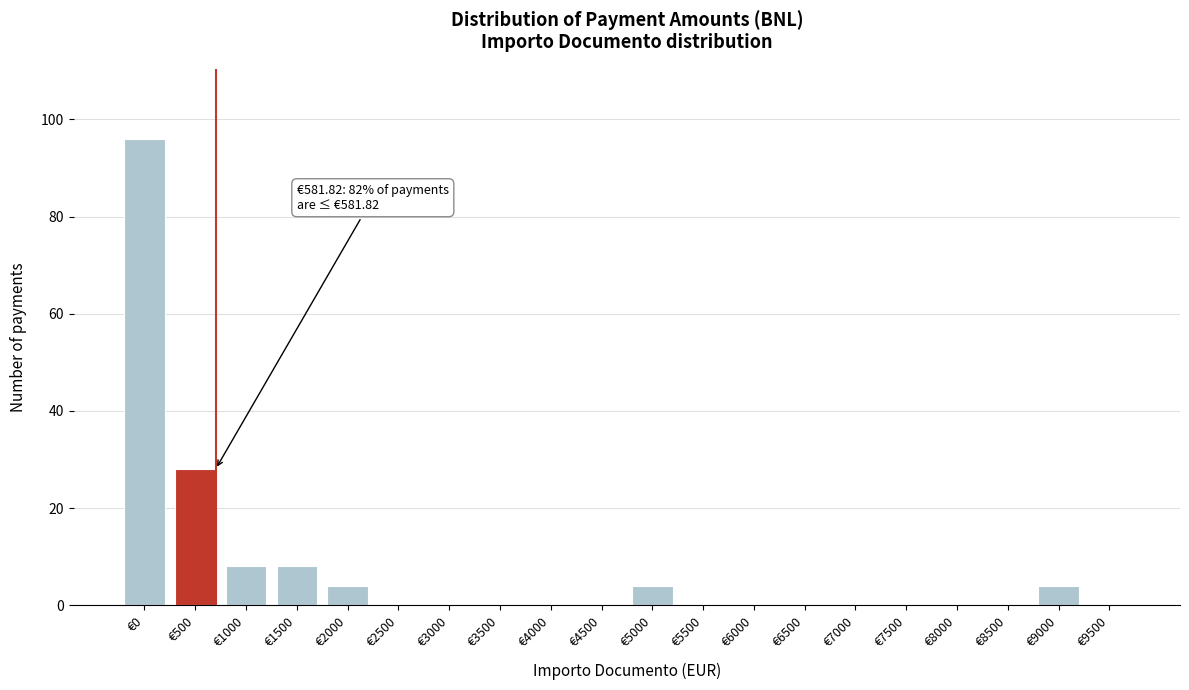

What is the maximum value shown in the chart?

96